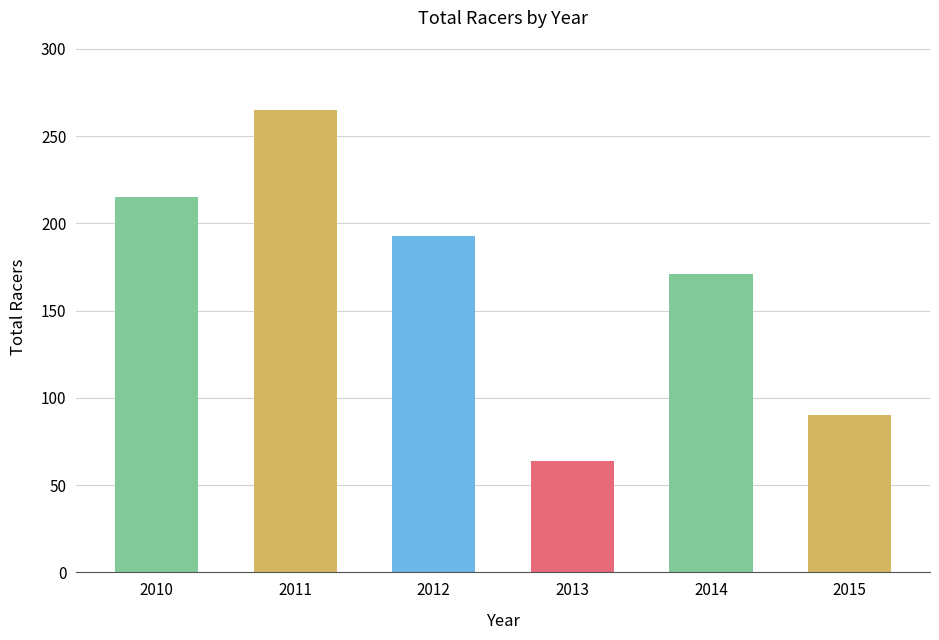

Approximately how many times larger is the value at 2014 compared to 2013?

2.7